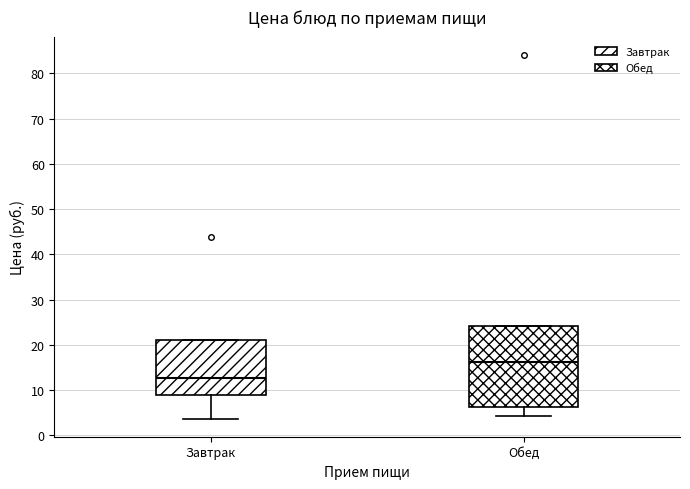

Which box's median line is the lowest?

Завтрак